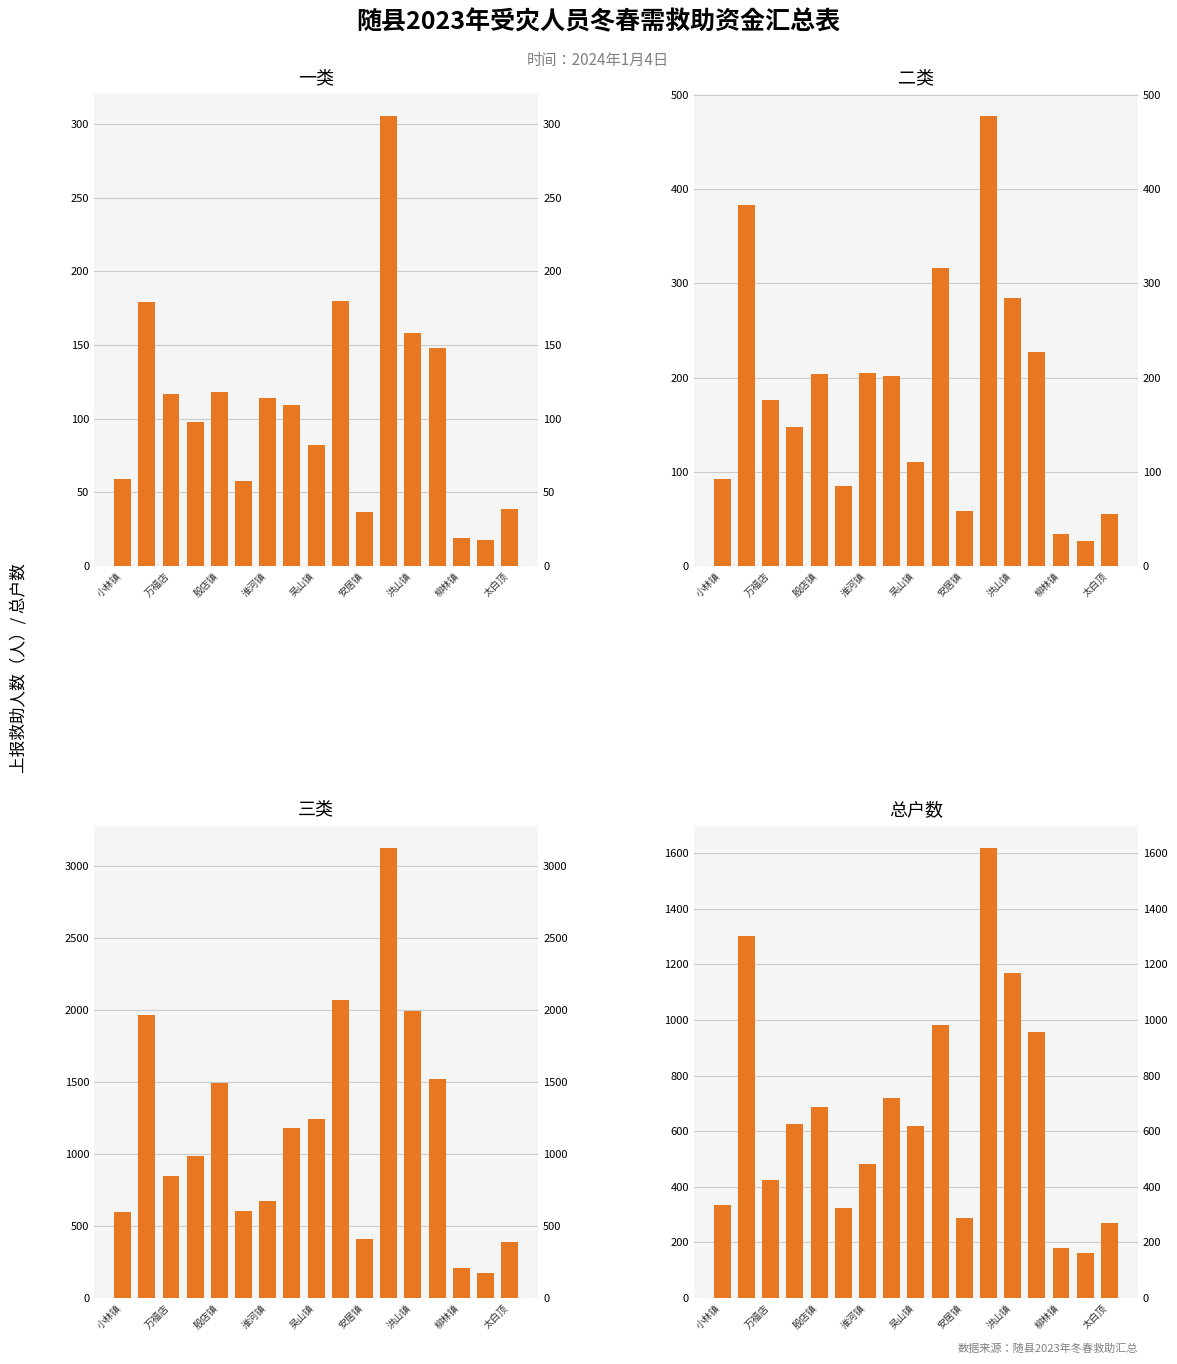

What is the difference between the maximum and minimum values in the 三类 series?

2947